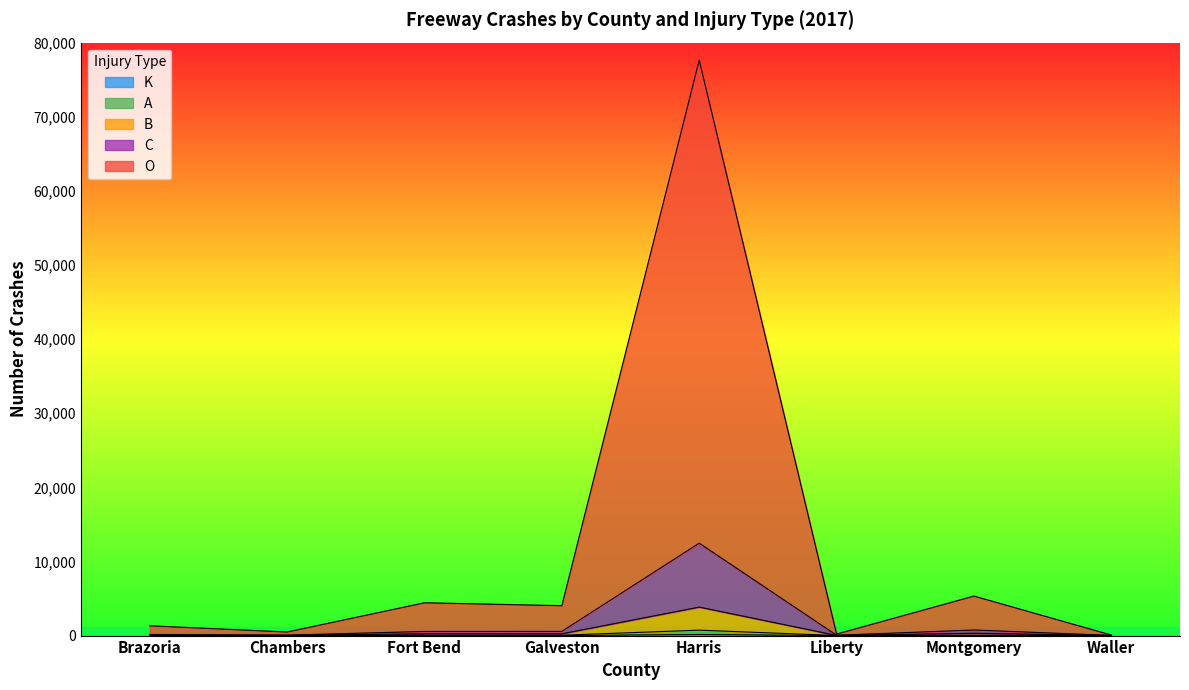

What position from the right is Fort Bend?

6